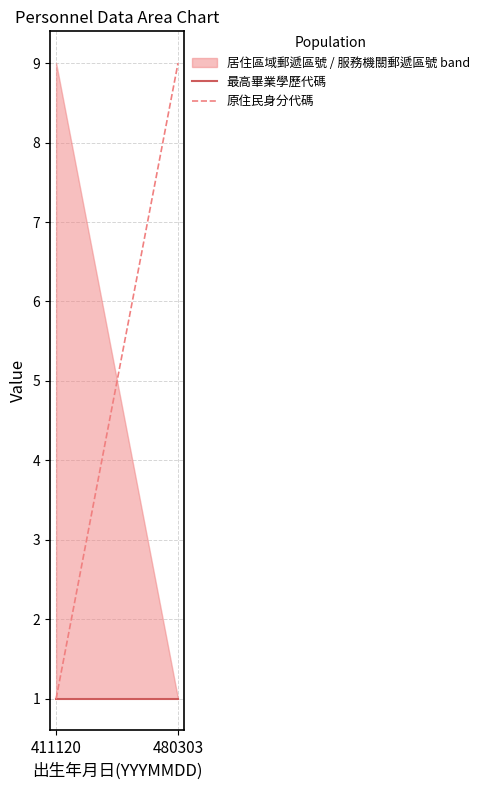

Is it true that 最高畢業學歷代碼 equals 1 at 411120?

True